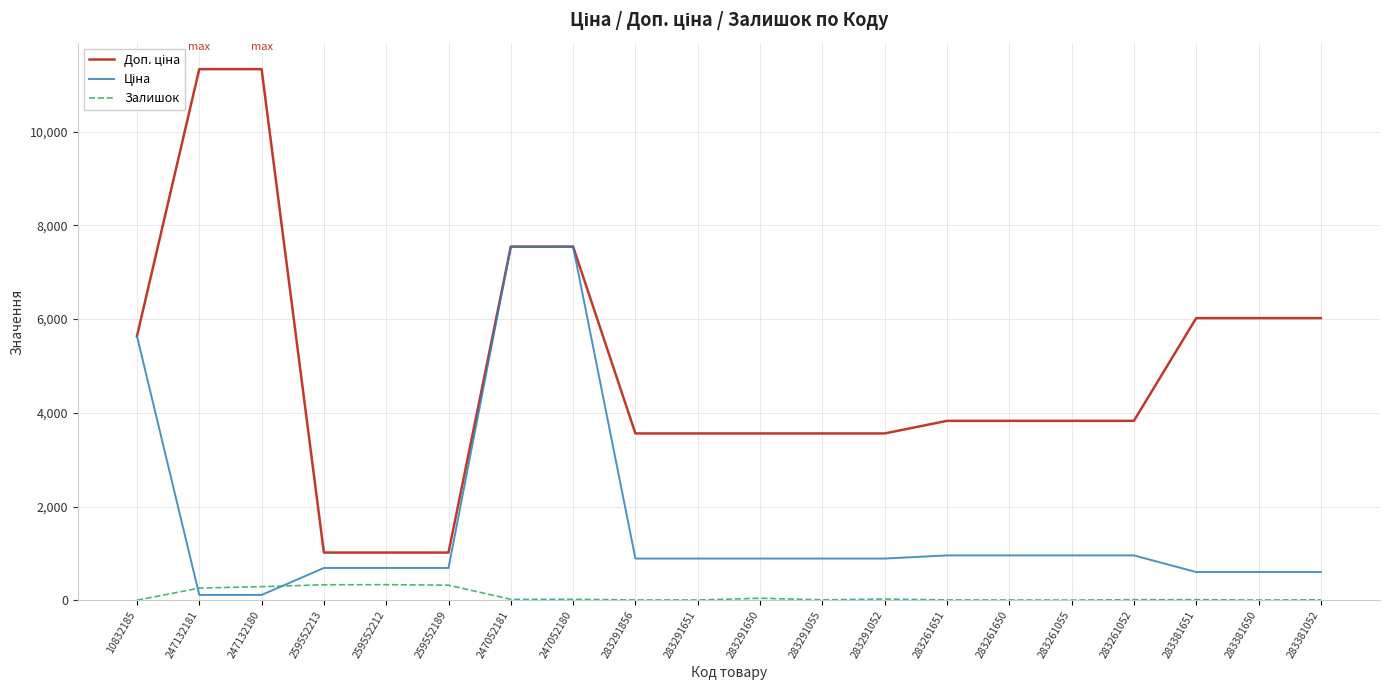

What is the greatest value displayed?

11334.0